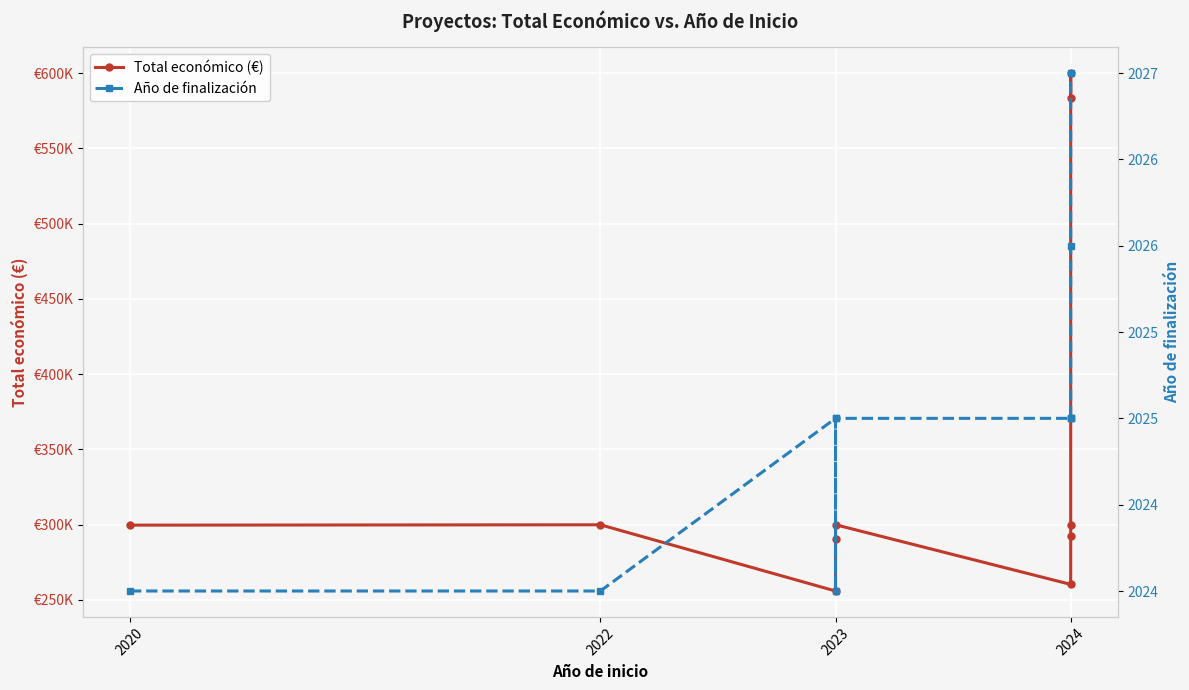

What is the difference between the second highest and minimum values in the Año de finalización series?

2